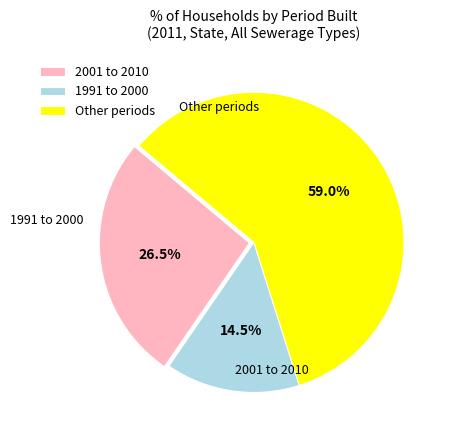

Which slice is the smallest?

1991 to 2000